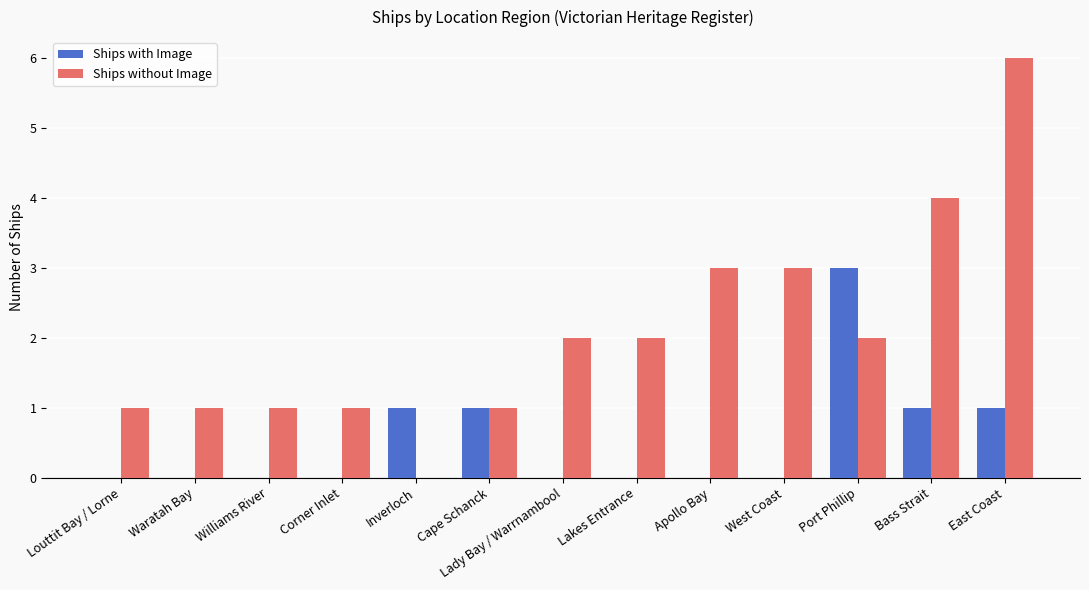

Is the value of Ships without Image at Waratah Bay greater than the value of Ships with Image at Lady Bay / Warrnambool?

Yes